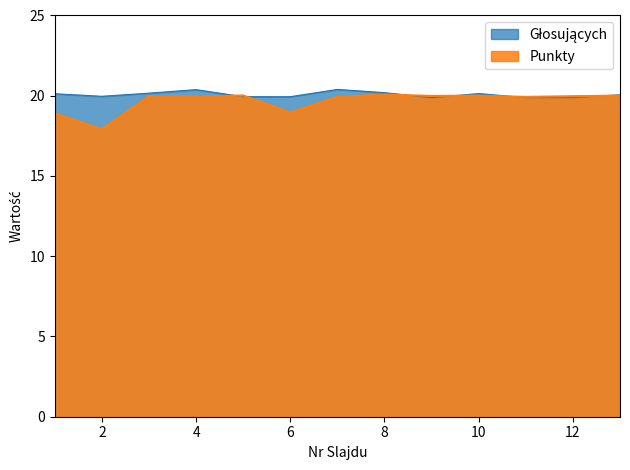

What is the difference between the maximum and minimum values?

2.2